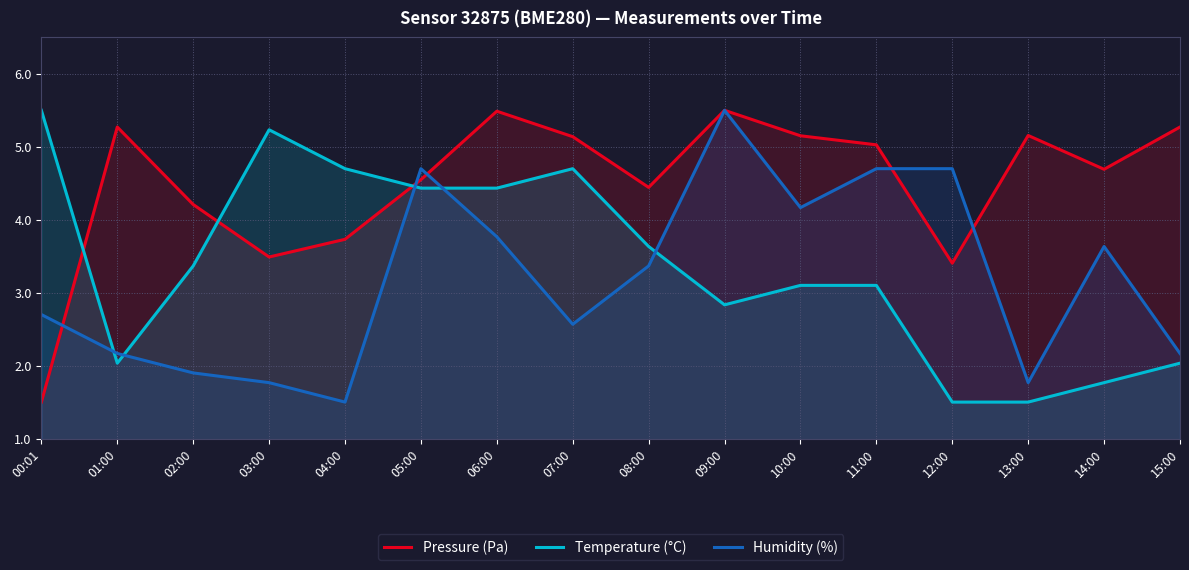

How many data points in Pressure (Pa) are less than 5?

8